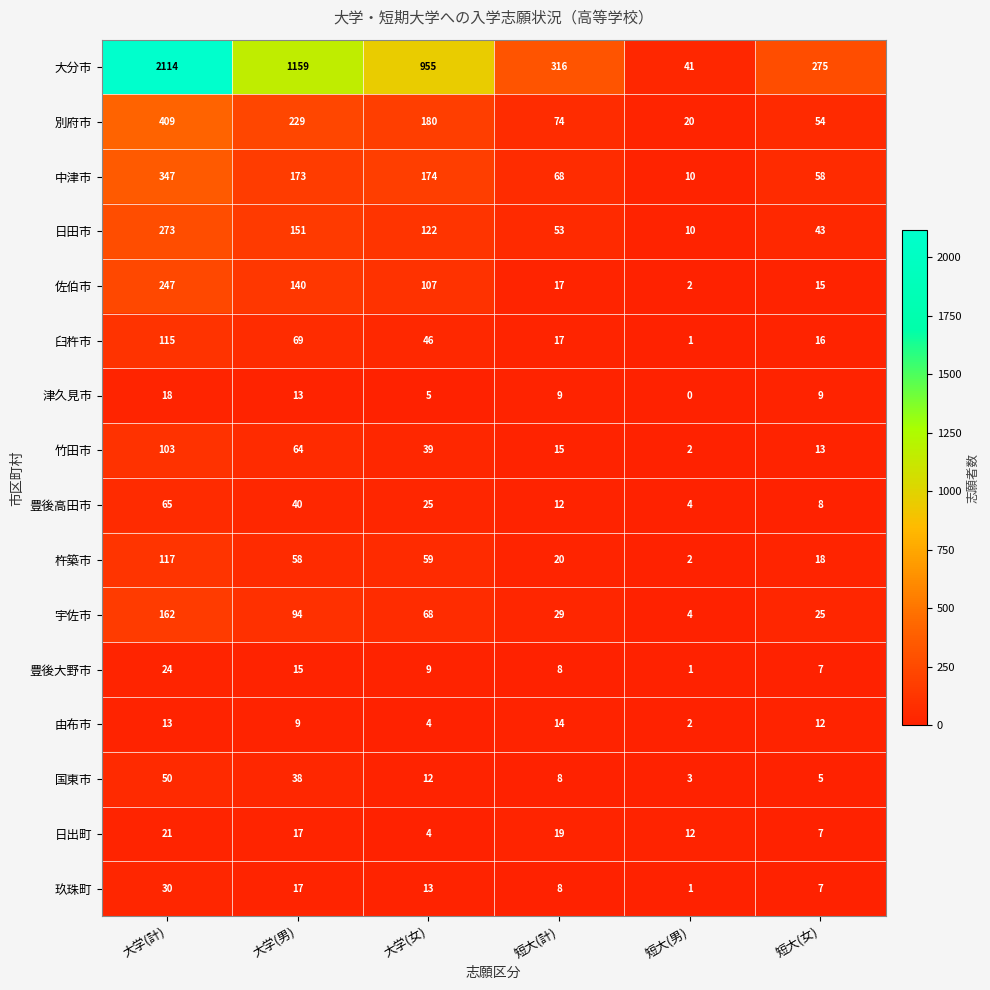

The value of 杵築市 at 短大(女) is 8. True or false?

False